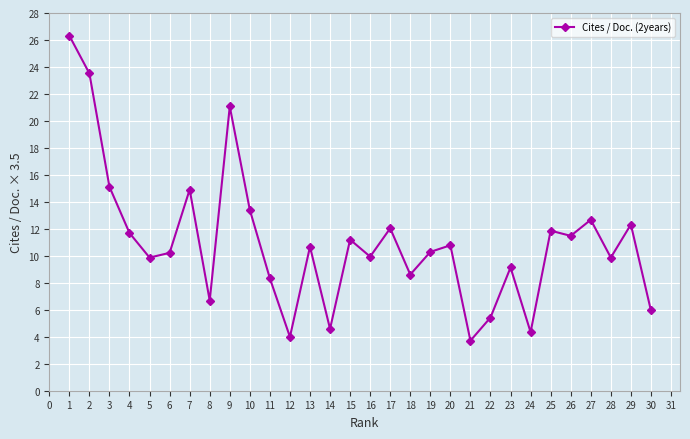

What is the value of the 12th point from the left?

4.0